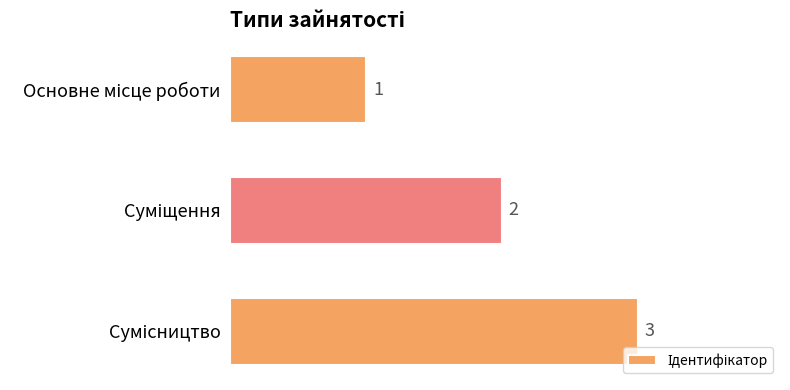

Count the values in the range 1 to 3.

3